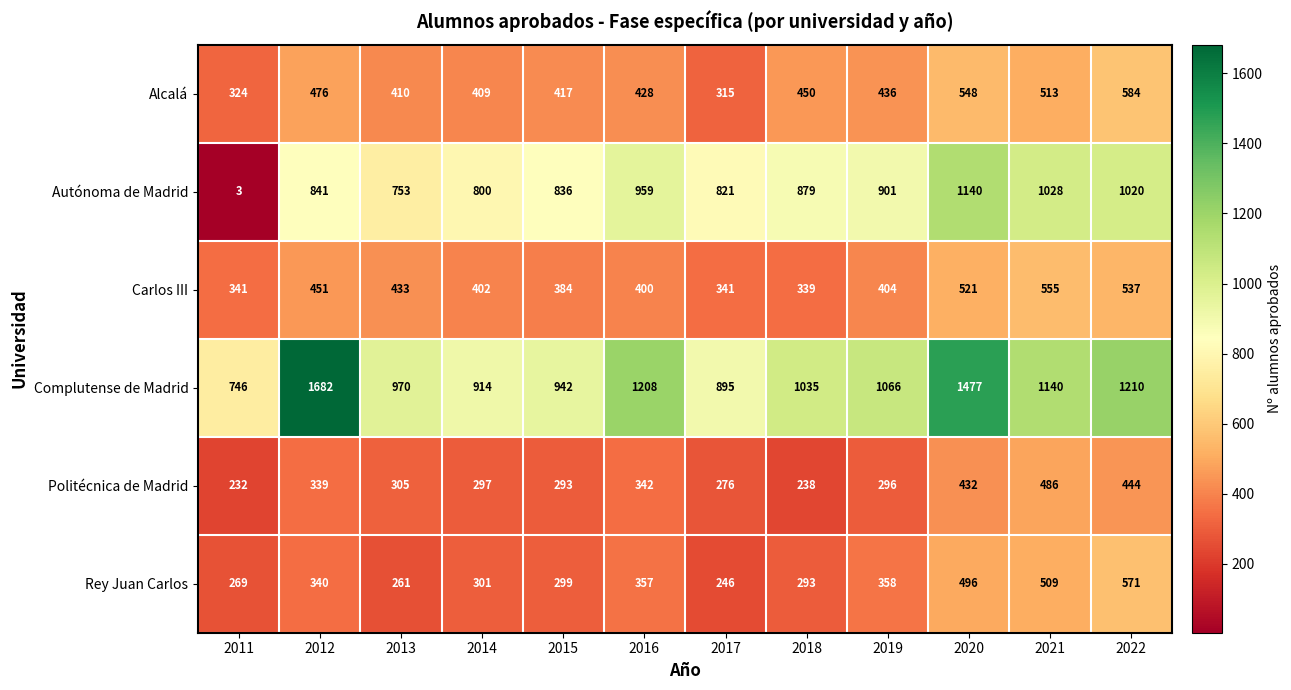

List the series in order of their peak value, highest first.

Complutense de Madrid, Autónoma de Madrid, Alcalá, Rey Juan Carlos, Carlos III, Politécnica de Madrid